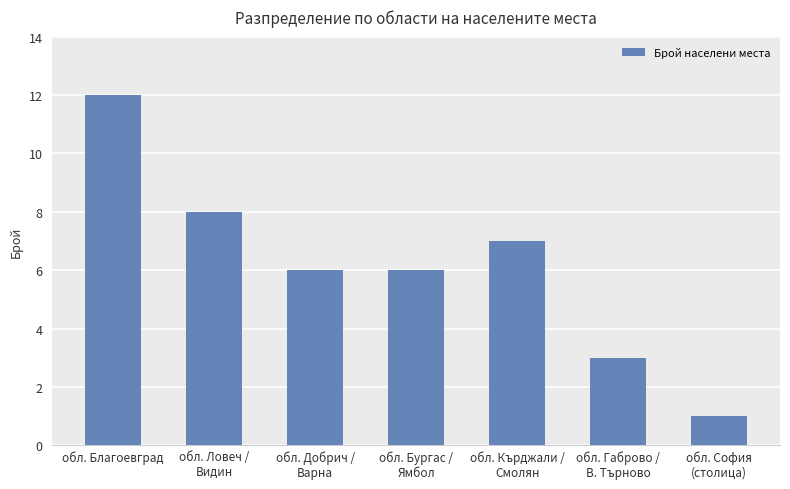

Reading right to left, extract all data points from this chart.

1	3	7	6	6	8	12